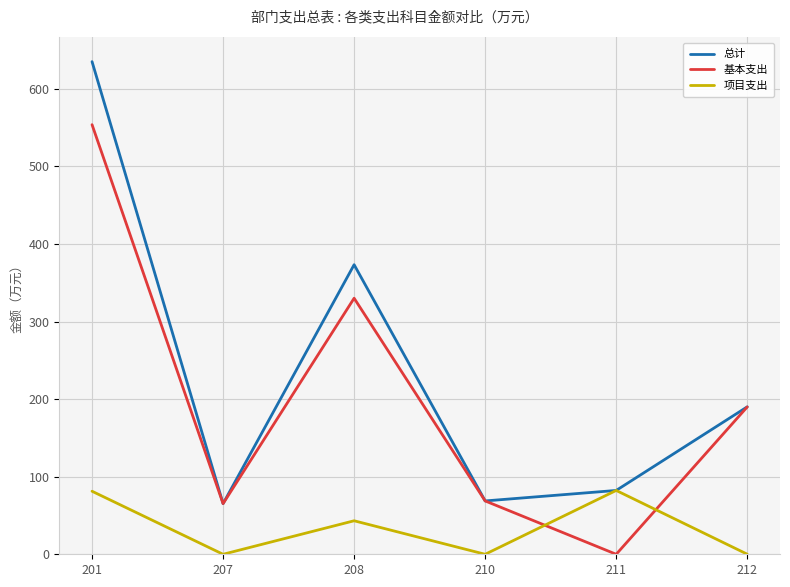

What are all the series names shown in the legend?

总计, 基本支出, 项目支出